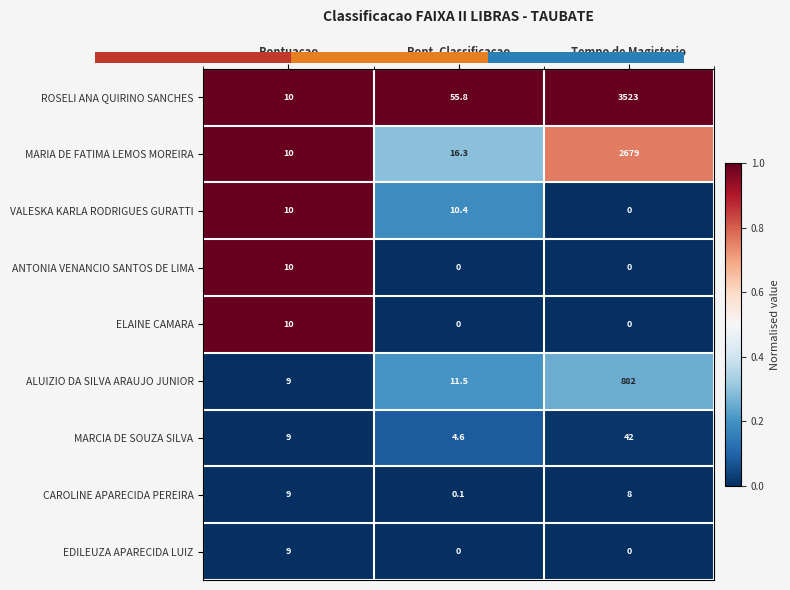

At which label does CAROLINE APARECIDA PEREIRA first exceed 8?

Pontuacao